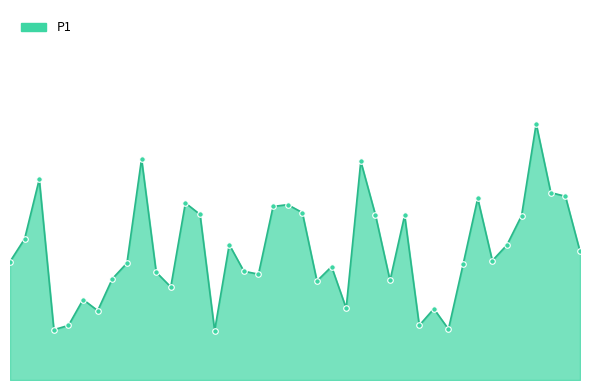

What is the label of the 8th point from the right?

03:07